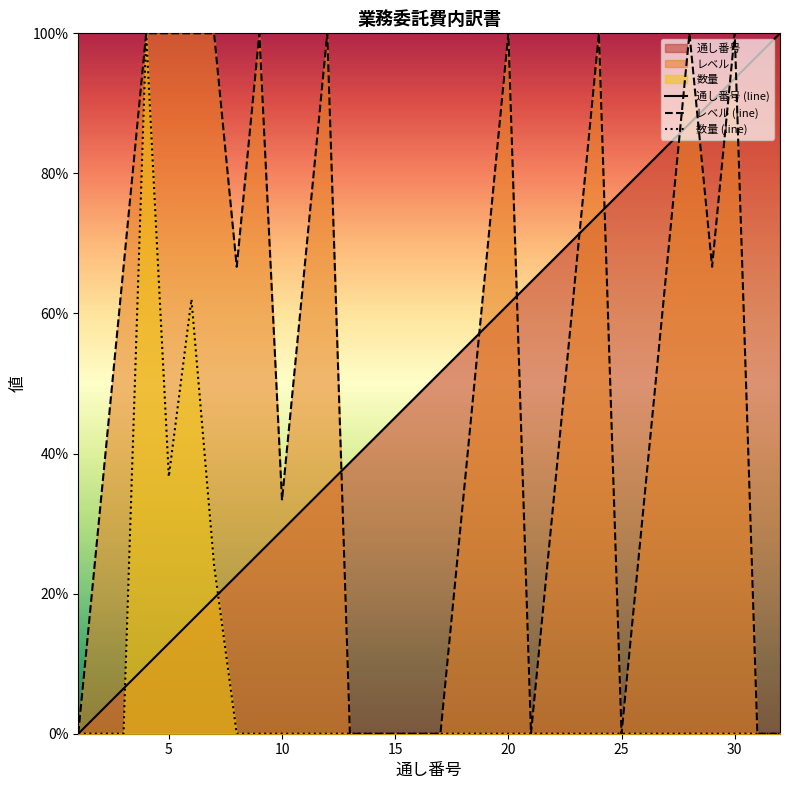

The value of レベル (line) at 5 is 100.0. True or false?

True